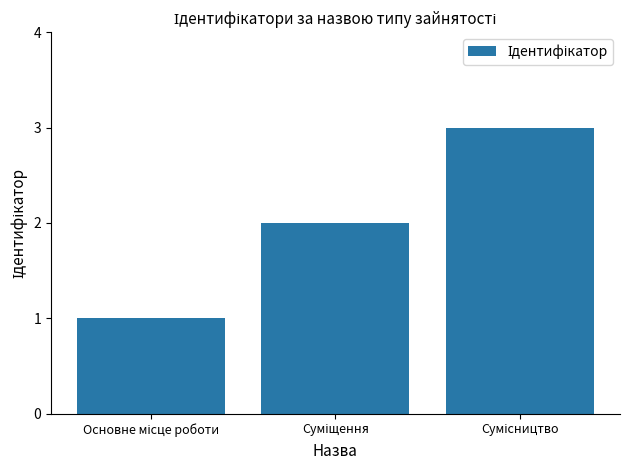

Reading right to left, what are all the values shown in this chart?

3	2	1